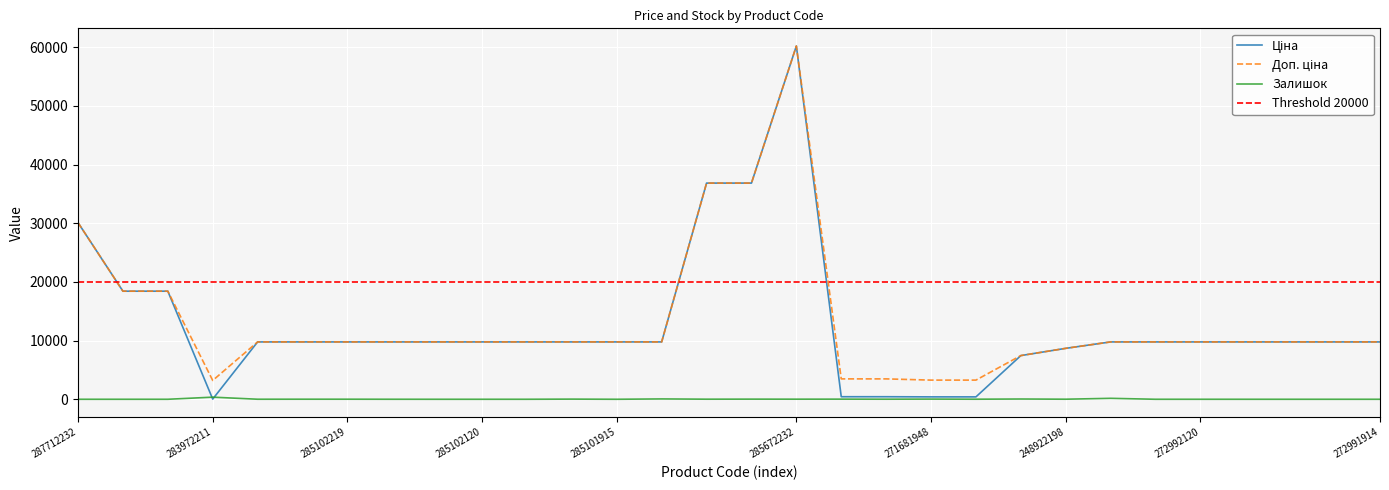

At which category is the sum across all series the highest?

285672232